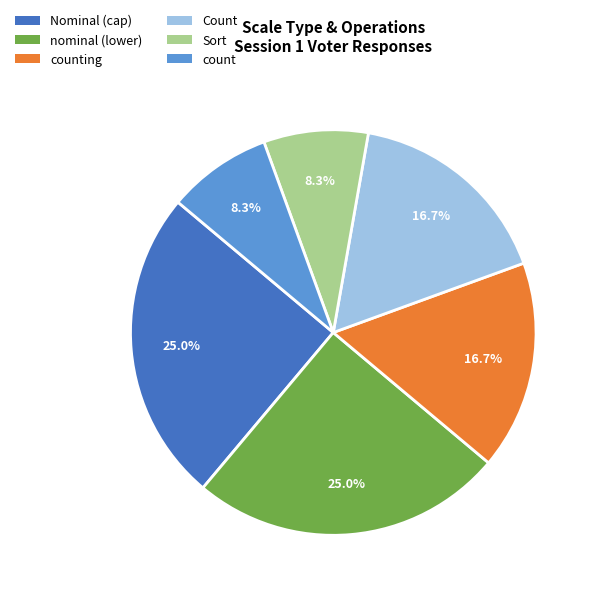

Is there a majority slice in this chart?

No